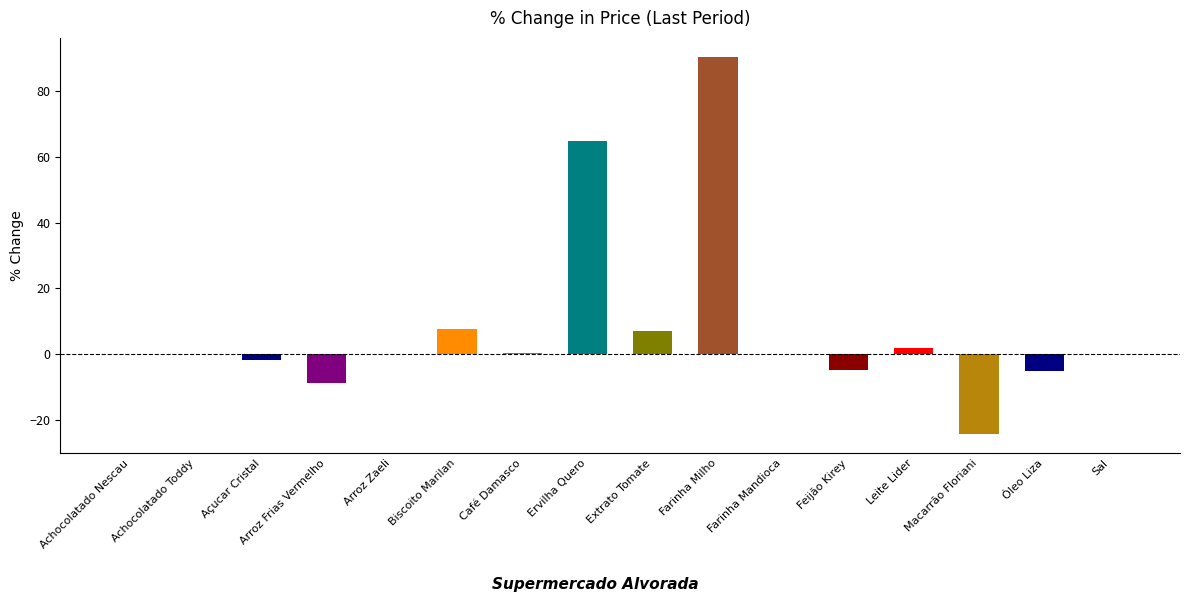

What is the change in value from Arroz Zaeli to Extrato Tomate?

+6.9